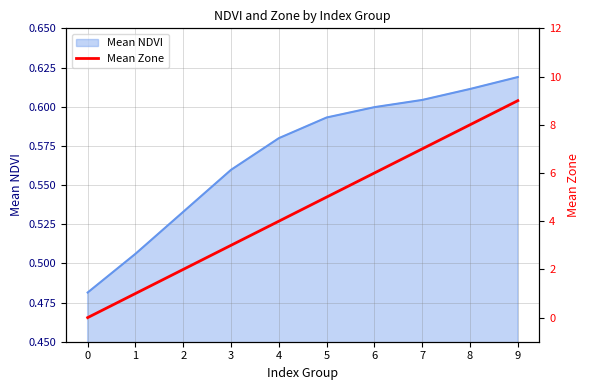

Reading left to right, list all the values displayed in this chart.

0=0	1=1	2=2	3=3	4=4	5=5	6=6	7=7	8=8	9=9